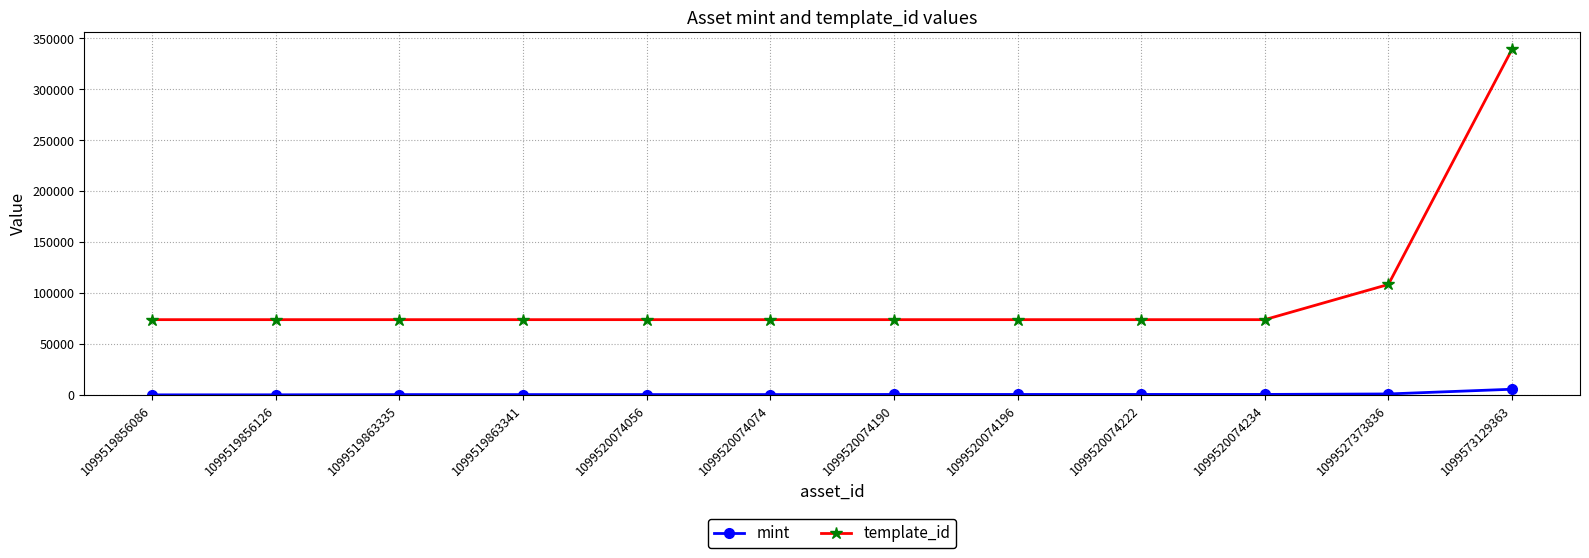

The value of template_id at 1099573129363 is 339228. True or false?

True